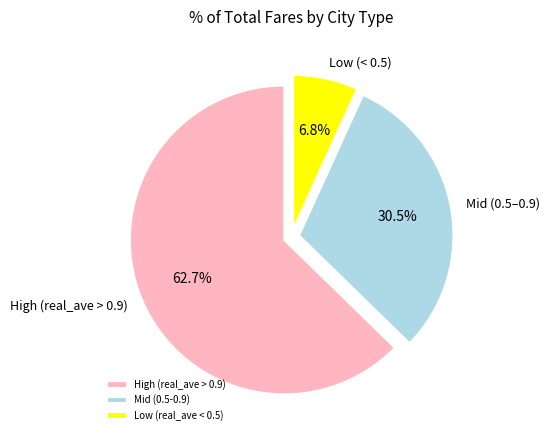

Between Low (real_ave < 0.5) and High (real_ave > 0.9), which is larger?

High (real_ave > 0.9)